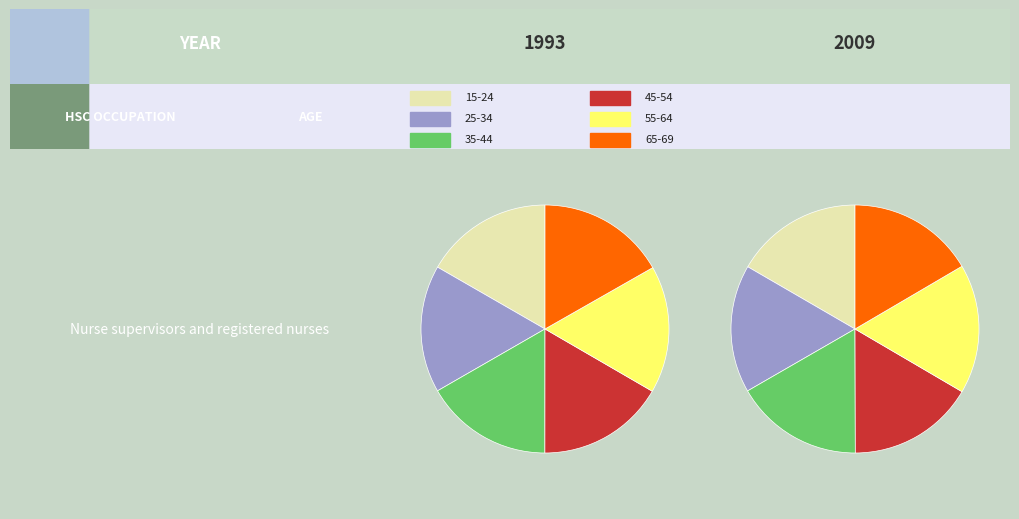

Is it true that 31-Fri is 10% of the pie?

False